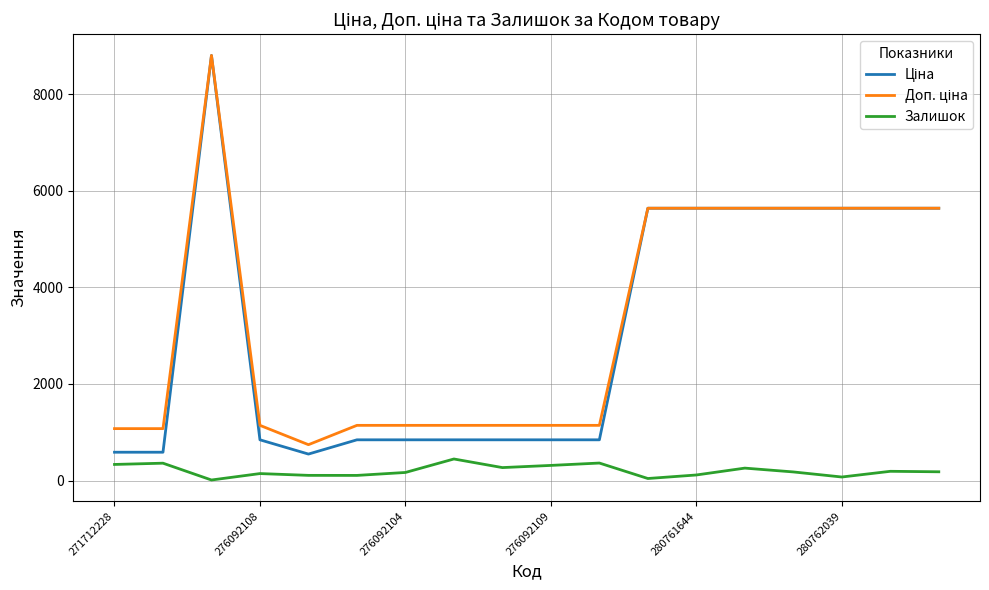

What is the maximum value shown in the chart?

8797.6